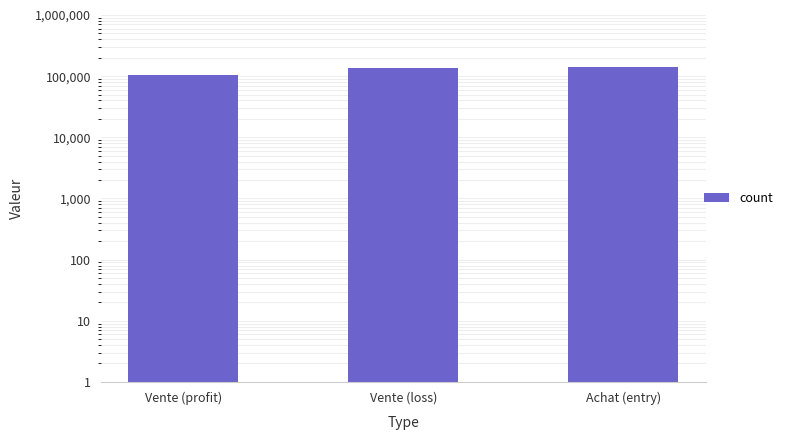

What is the label of the 1st bar from the left?

Vente (profit)